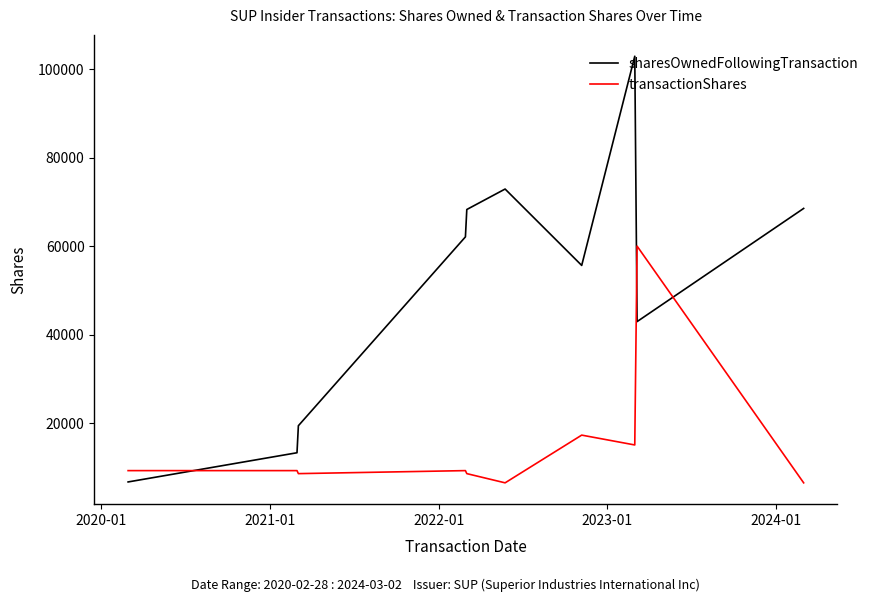

How many times do sharesOwnedFollowingTransaction and transactionShares cross each other?

3